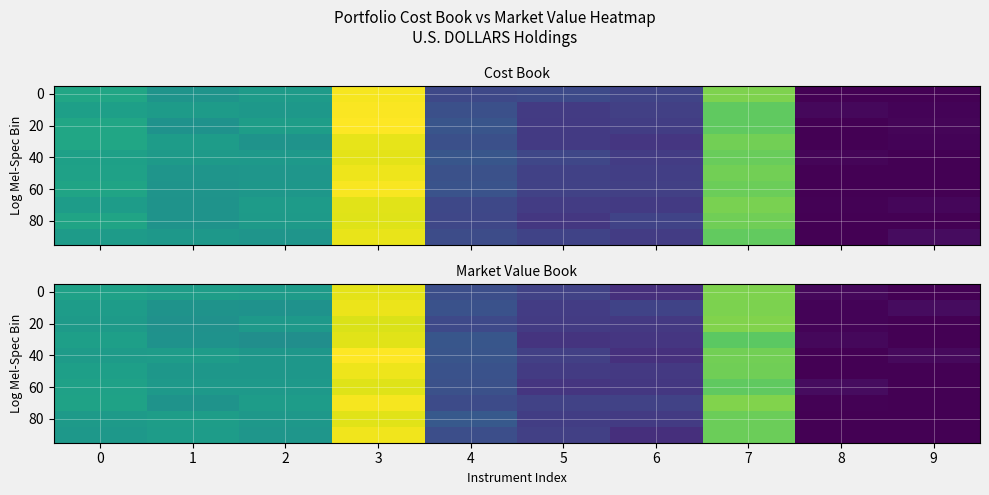

What is the difference between the maximum and second lowest values in the 20 series?

1372096.6